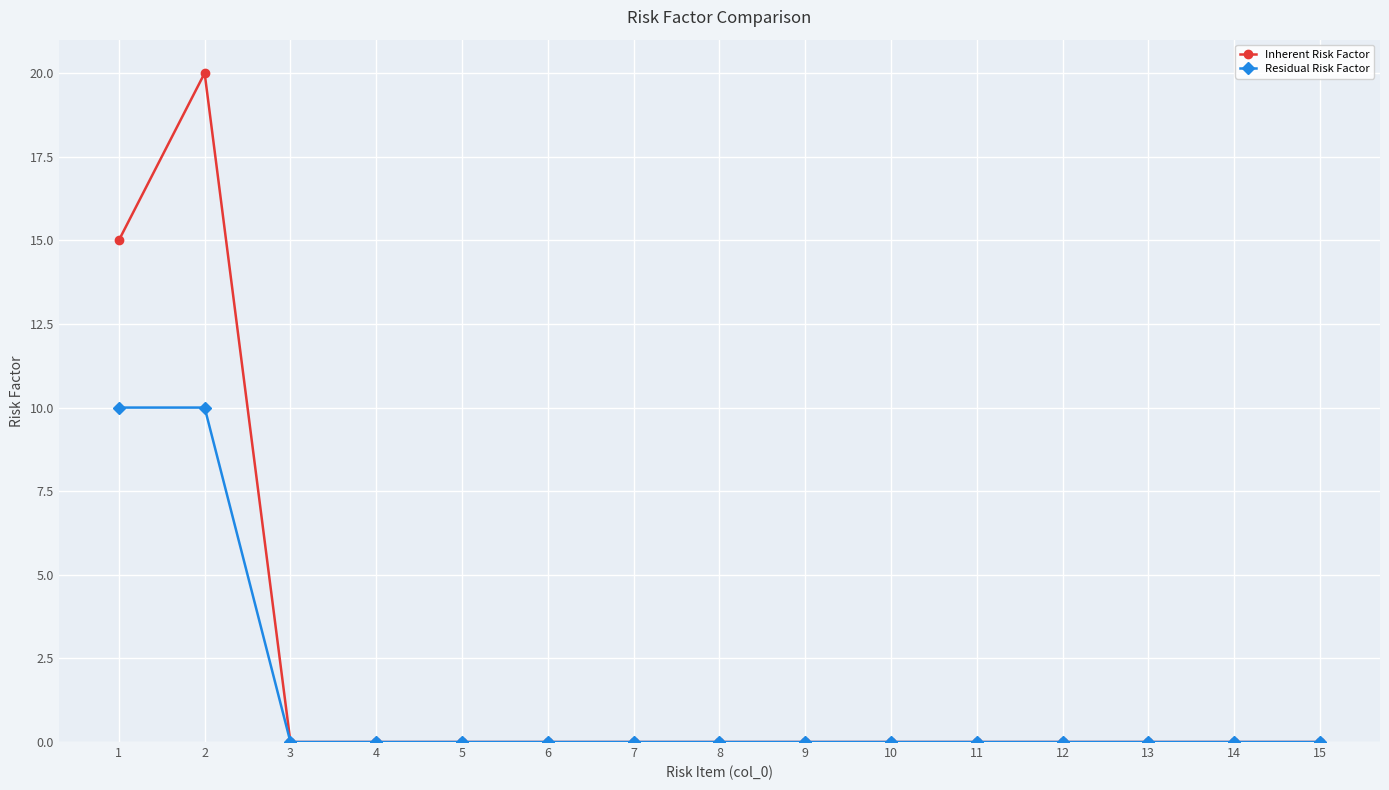

Which series has the largest range (max minus min)?

Inherent Risk Factor